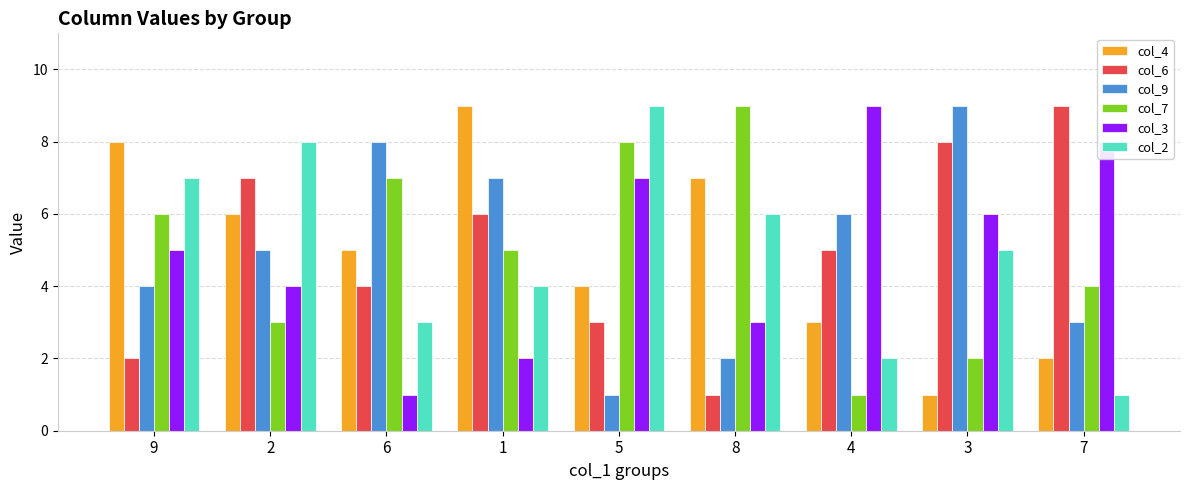

What is the label of the 6th bar from the right?

1